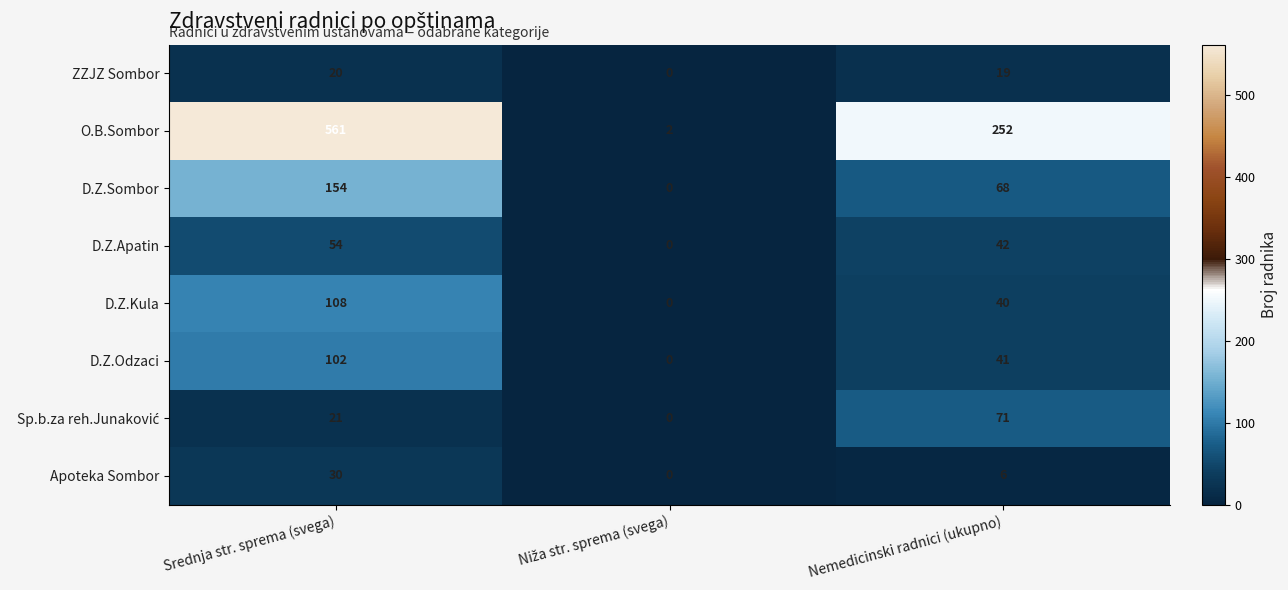

The value of O.B.Sombor at Srednja str. sprema (svega) is 113. True or false?

False